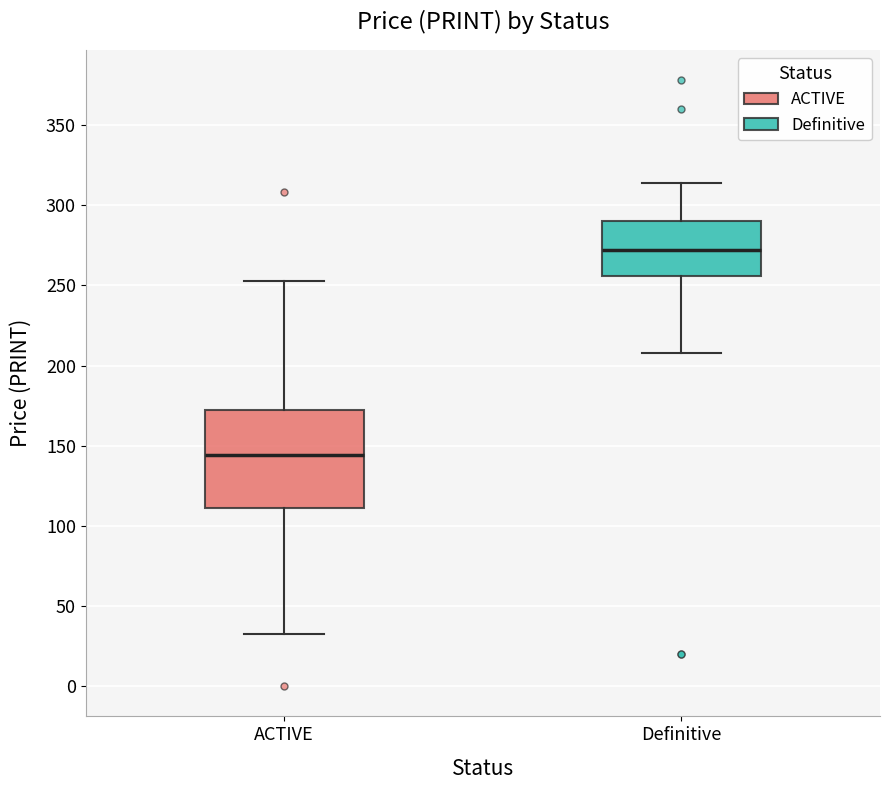

Comparing the boxes themselves (not the whiskers), which one is the tallest?

ACTIVE